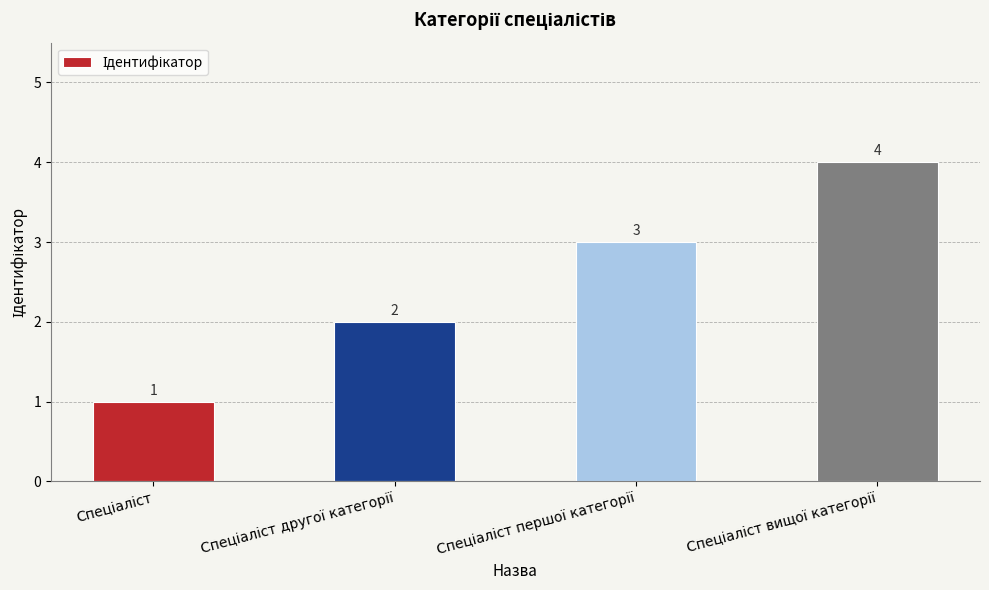

Count the values in the range 2 to 4.

3